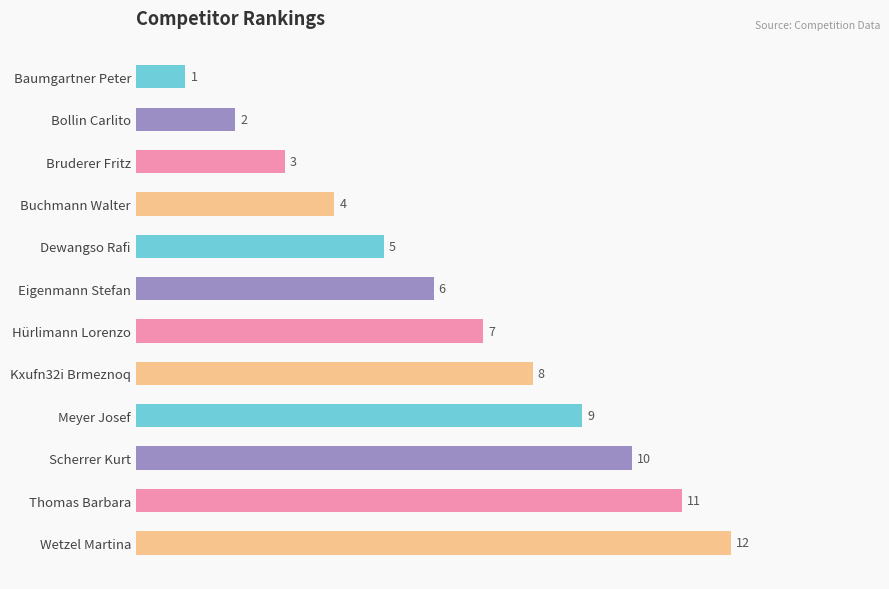

What is the greatest value displayed?

12